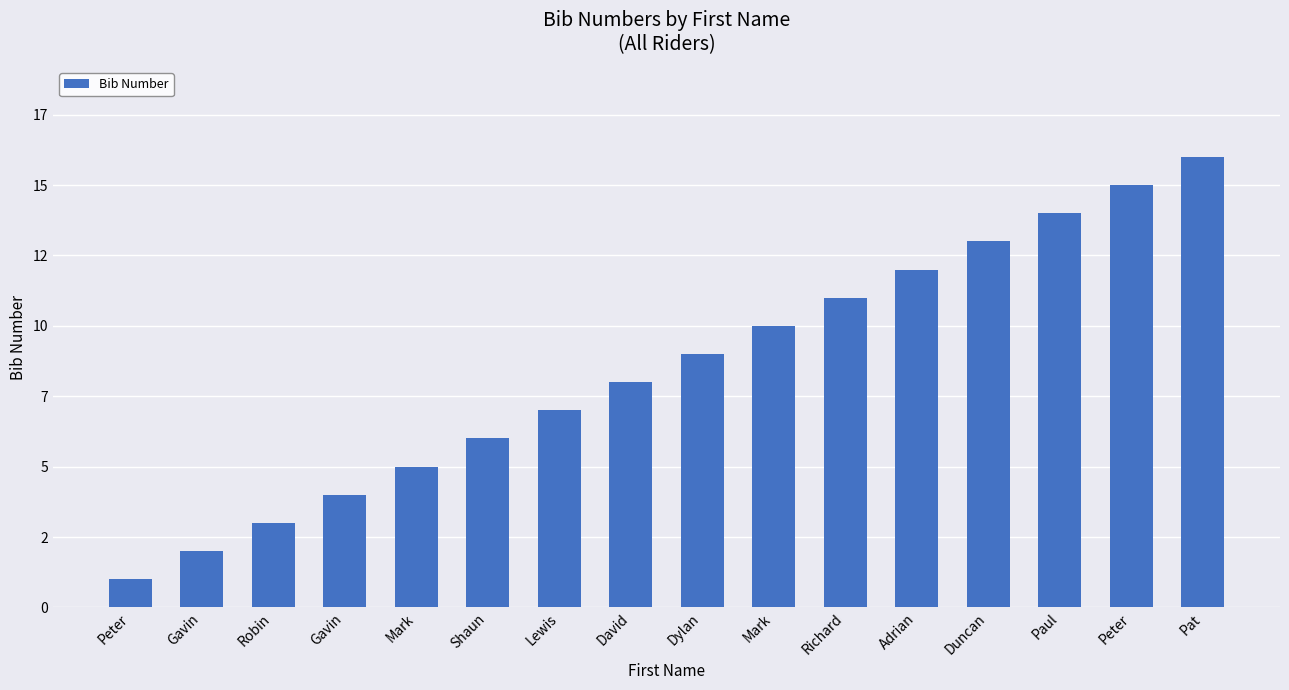

What is the value of the 7th bar from the left?

7